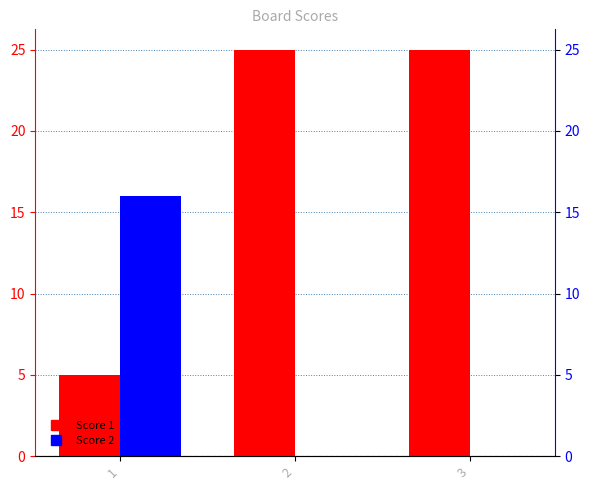

What is the total value across all series at 1?

21